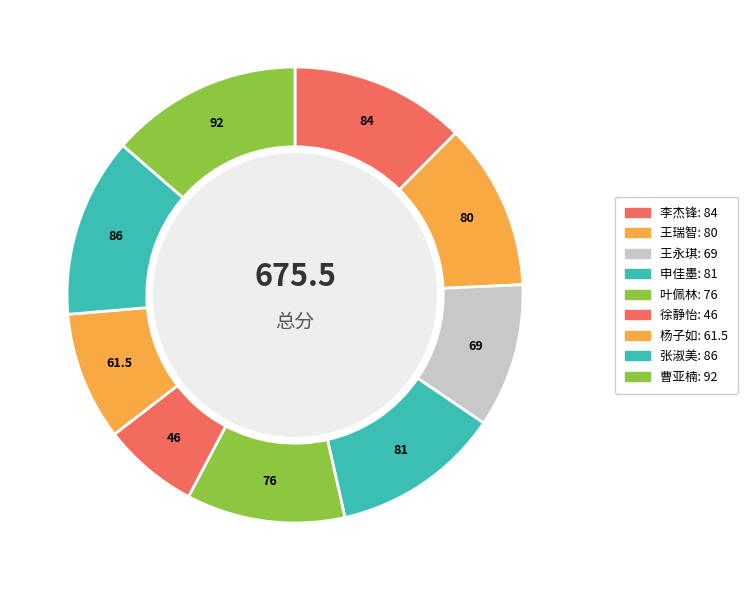

Is it true that 徐静怡 is 1% of the pie?

False